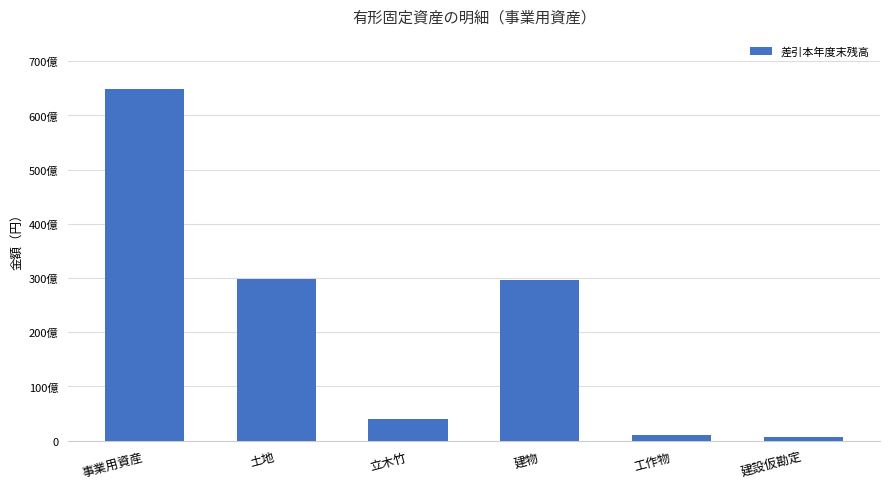

Is it true that the value at 立木竹 is 2011208969?

False